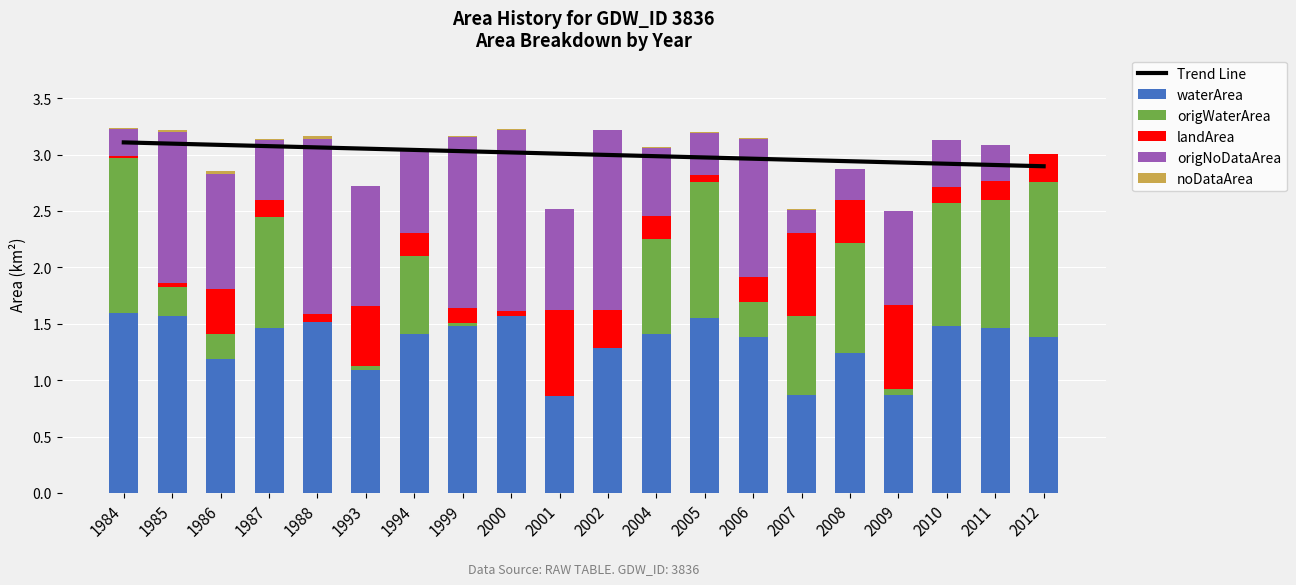

What are all the series names shown in the legend?

Trend Line, waterArea, origWaterArea, landArea, origNoDataArea, noDataArea